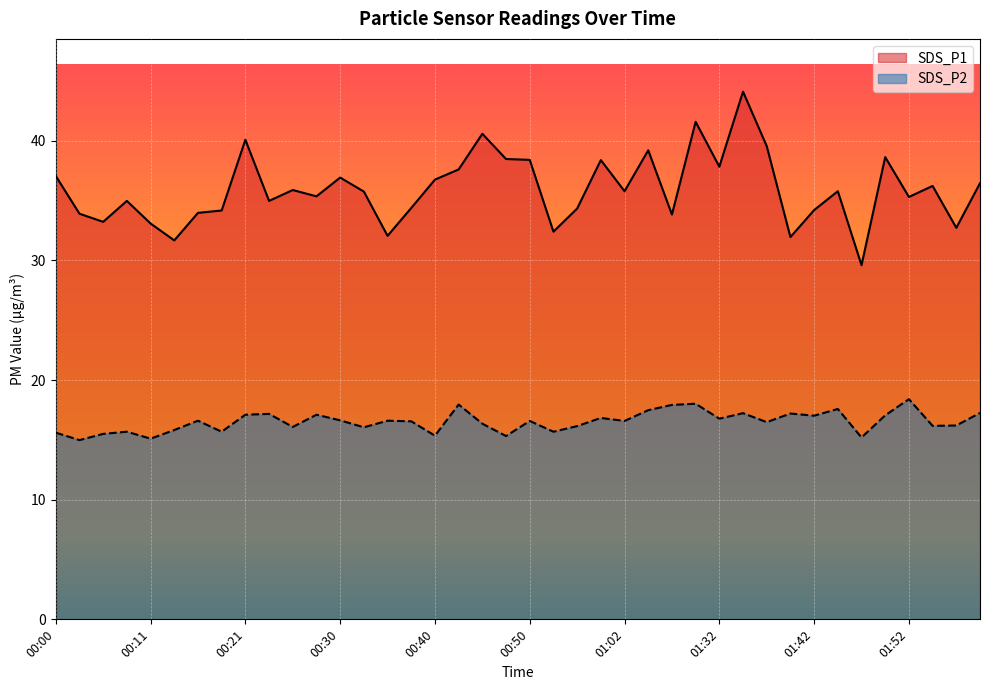

What is the sum of all SDS_P2 values?

661.0